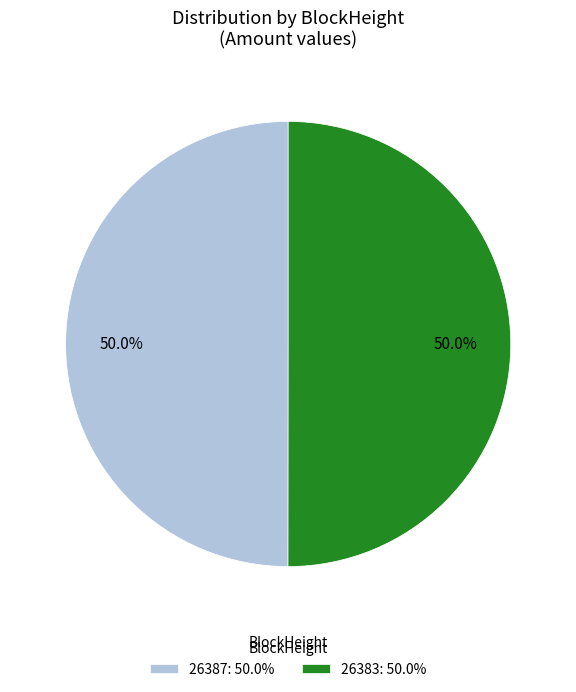

How many segments does this pie chart have?

2